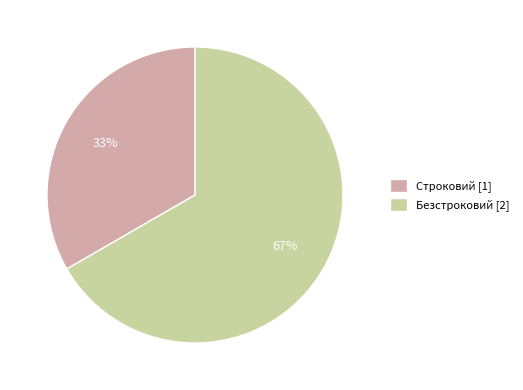

Is there a majority slice in this chart?

Yes